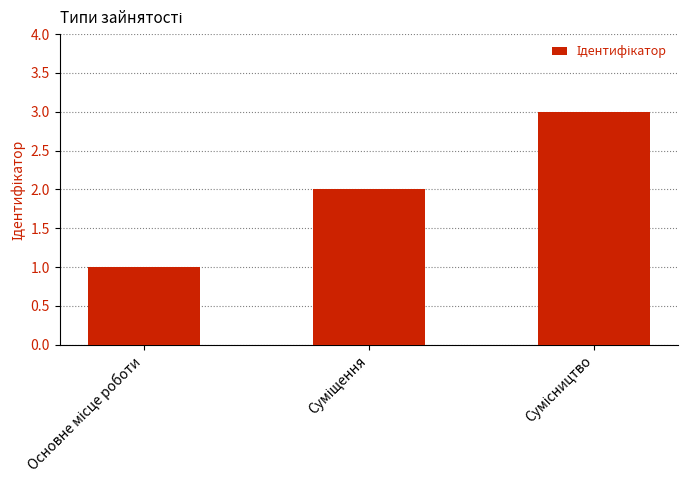

Reading left to right, extract all data points from this chart.

1	2	3